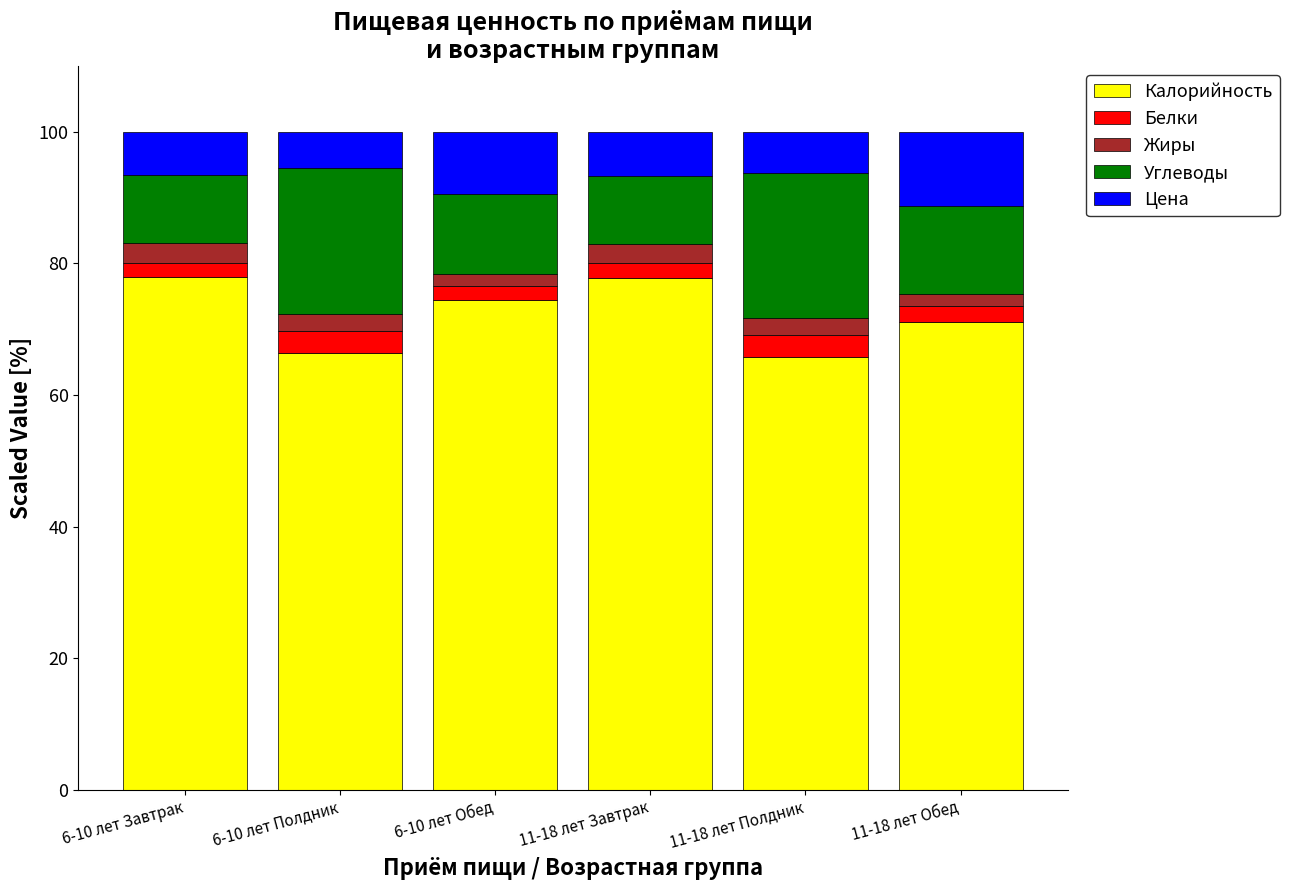

What is the minimum value for Калорийность?

65.8